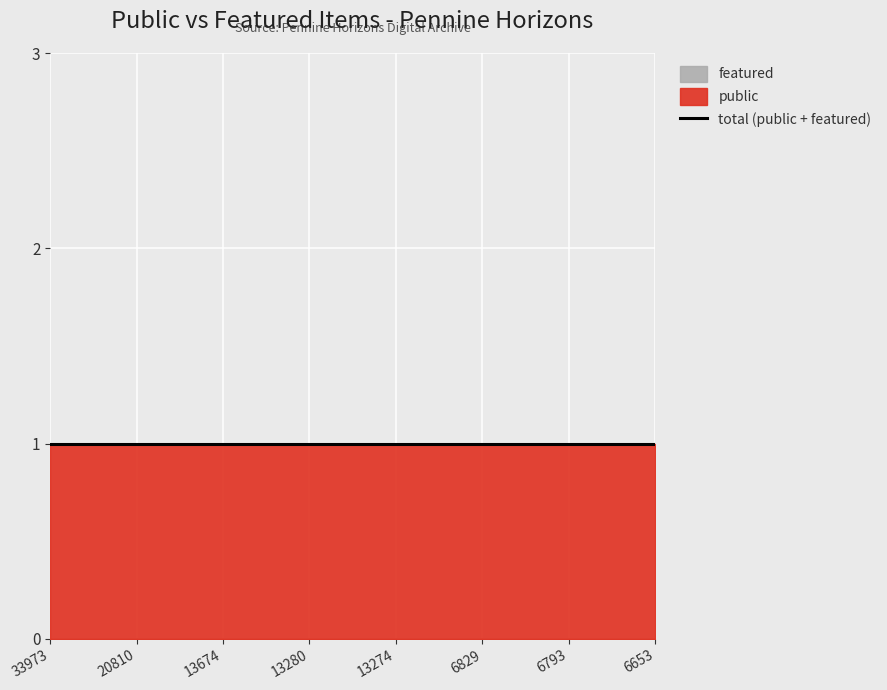

Which series has the widest spread of values?

public